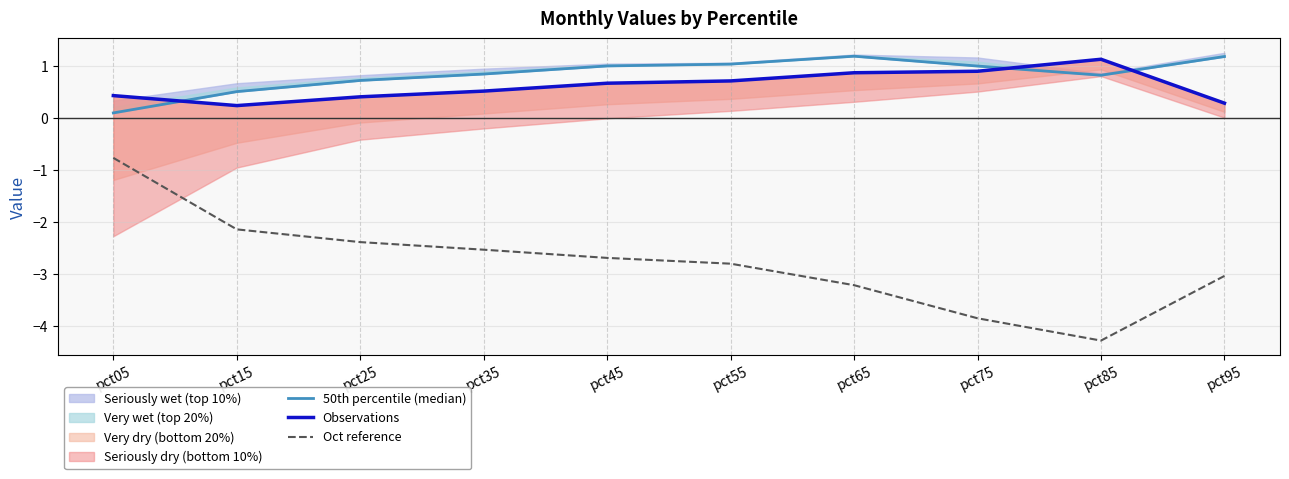

At which label does Oct reference first exceed -2?

pct05